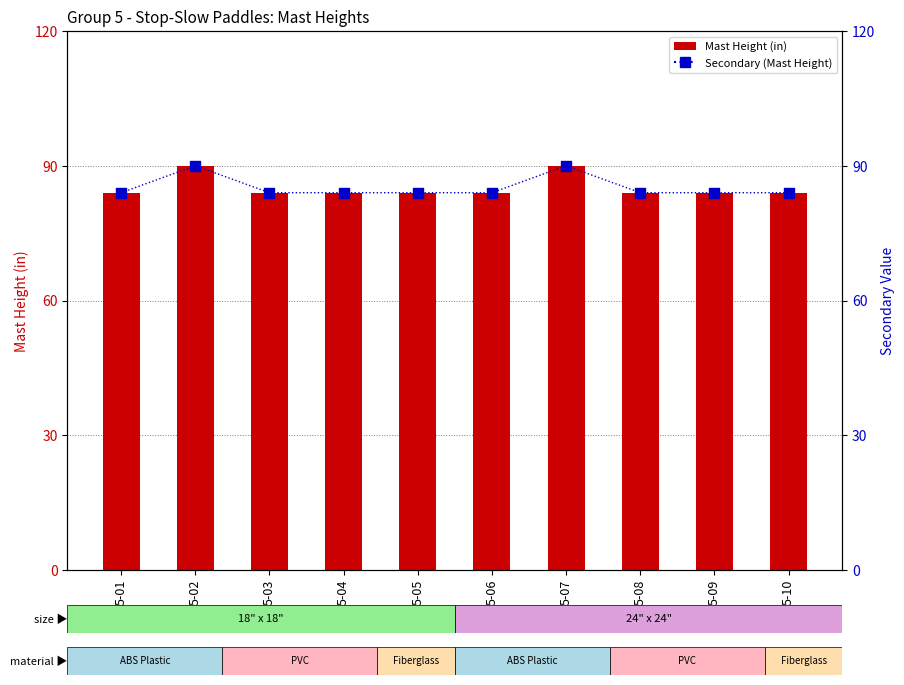

Which series contains the lowest Y value?

Mast Height (in)